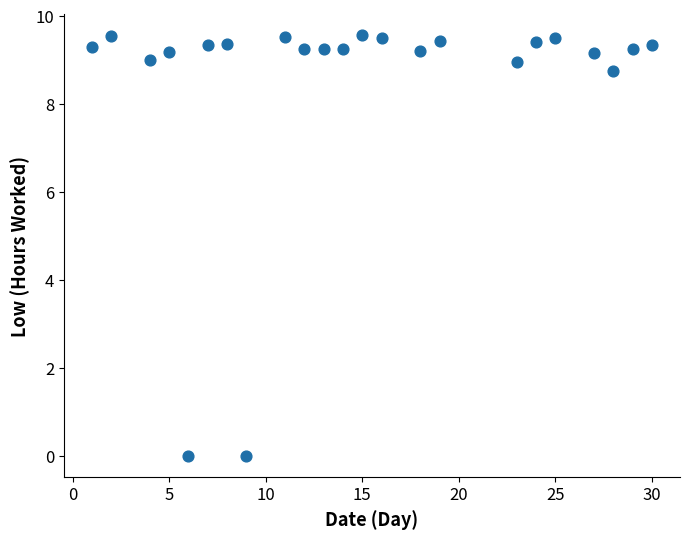

What is the range of X values (max minus min)?

29.0